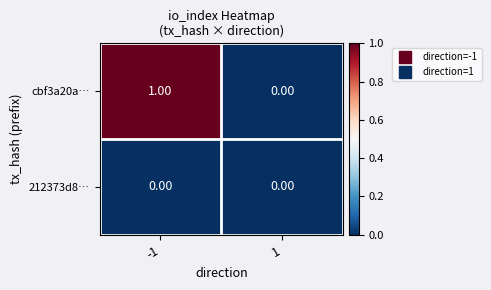

Which series has the largest range (max minus min)?

cbf3a20a…